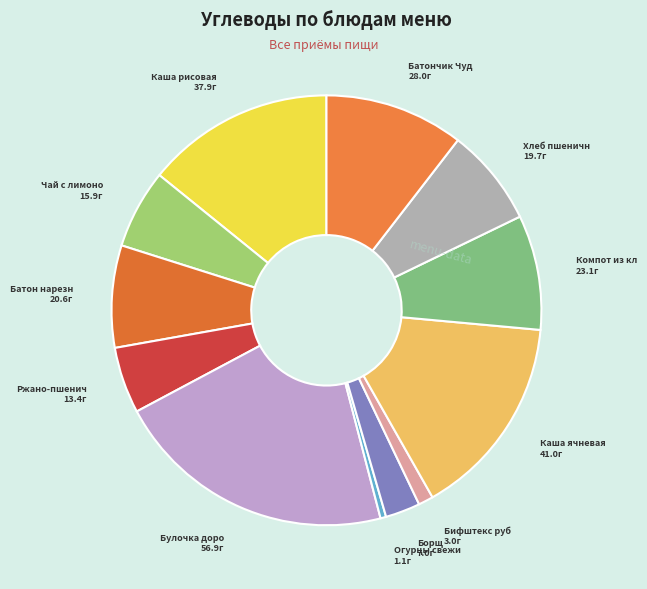

Rank the categories by value from highest to lowest.

Булочка дорожная, Каша ячневая, Каша рисовая, Батончик Чудо, Компот из клубники, Батон нарезной, Хлеб пшеничный, Чай с лимоном, Ржано-пшеничный, Борщ, Бифштекс рубленый, Огурцы свежие